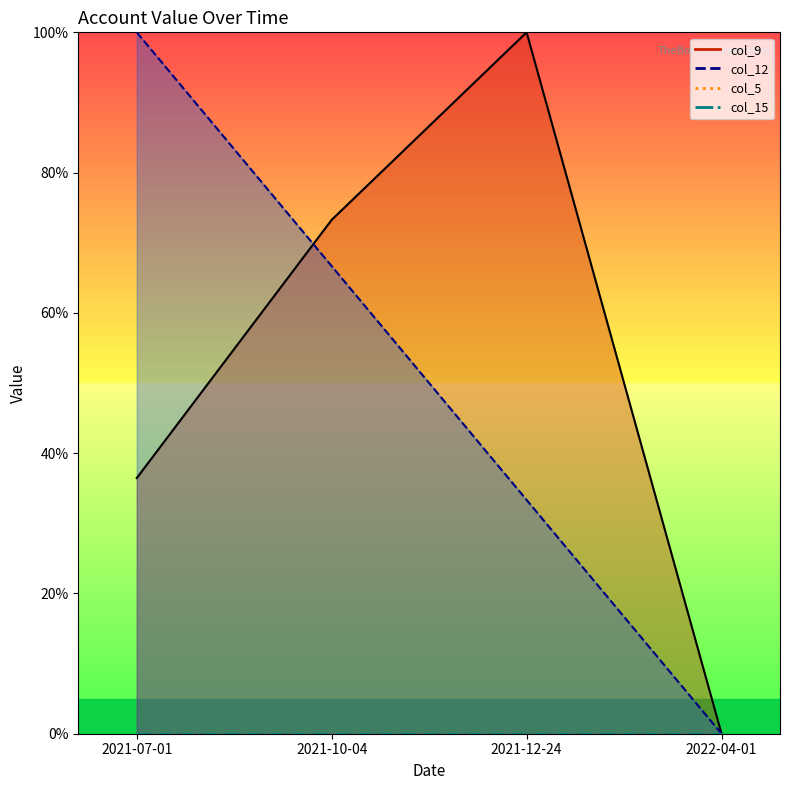

What is the difference between the col_9 values at 2021-07-01 and 2021-12-24?

63.6